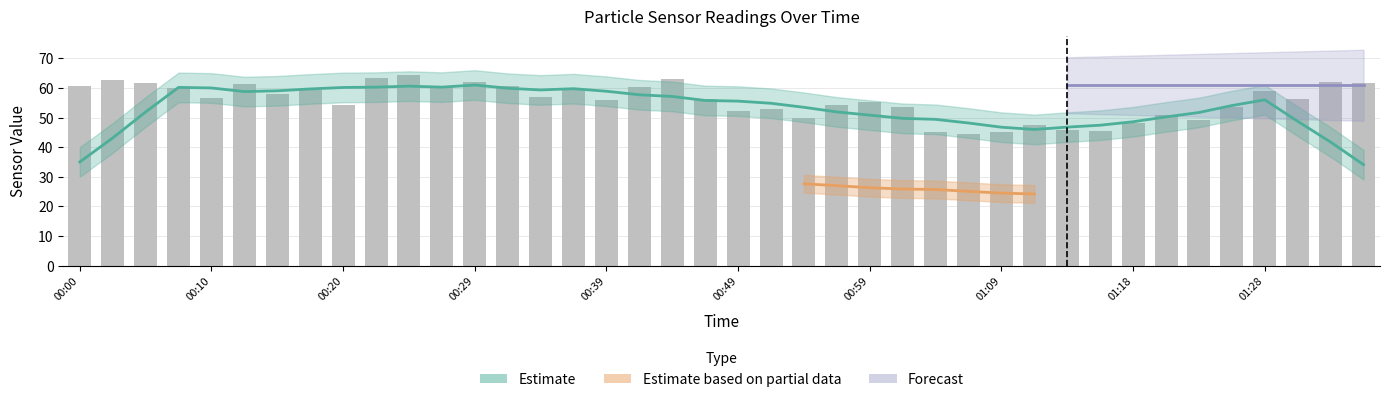

Where does the SDS_P2 series first go above 29?

00:00